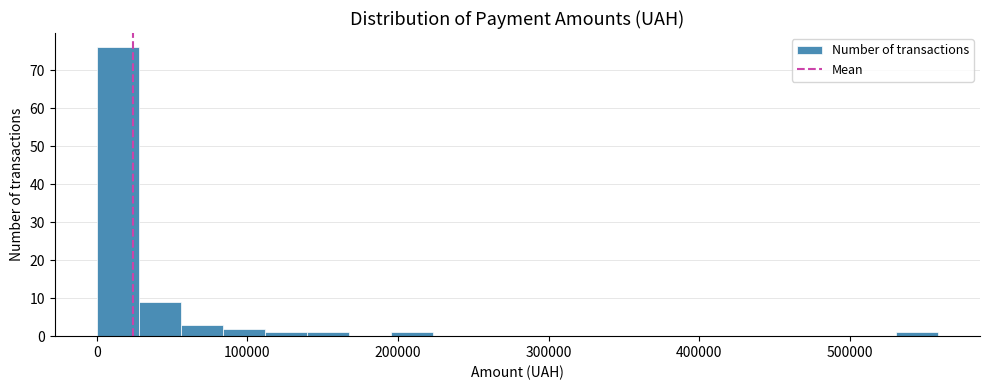

Around what value on the x-axis is the tallest bar? Give the approximate position of its centre, as read against the axis.

10000